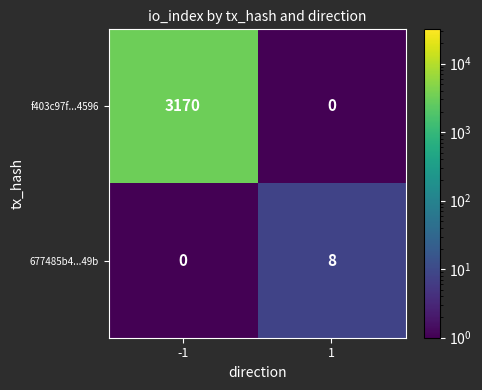

At how many categories does at least one series exceed 623?

1